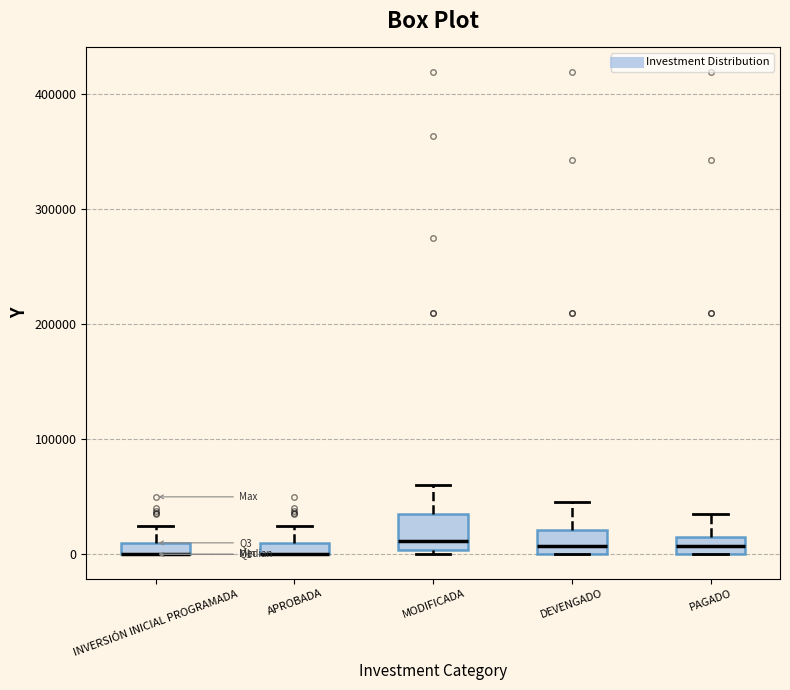

Which box is the tallest, from its lower edge to its upper edge?

MODIFICADA